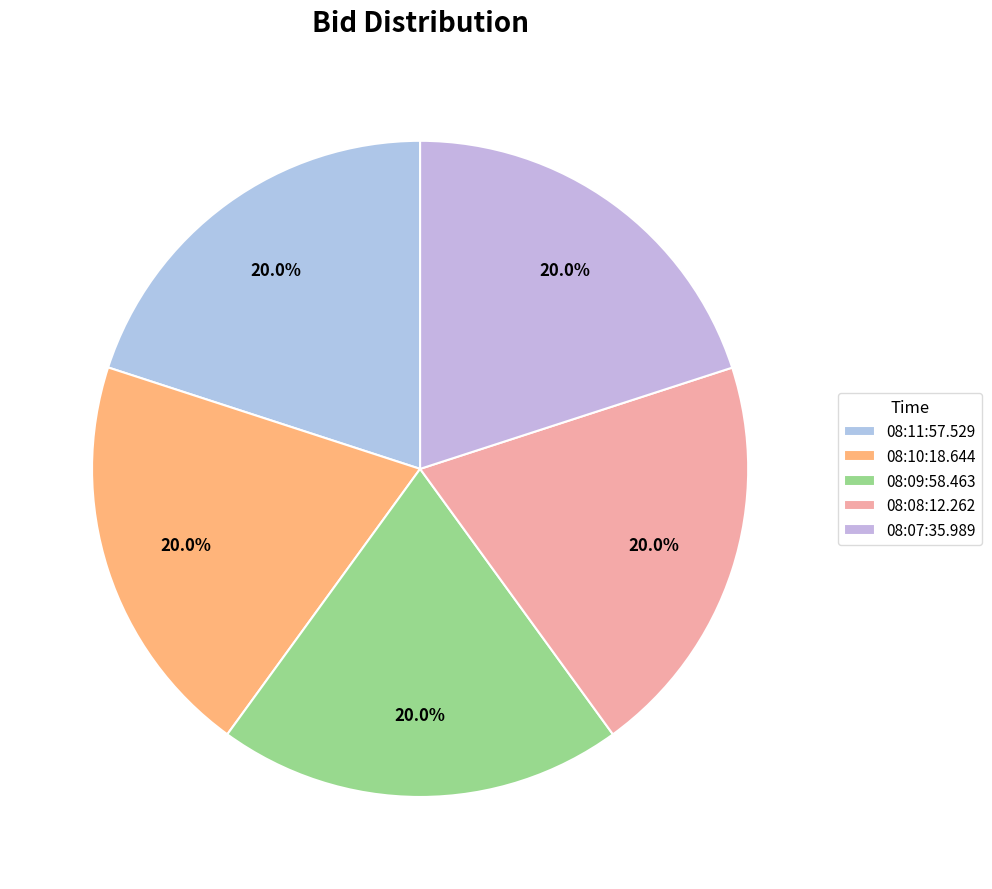

Does 08:09:58.463 represent more than half of the total?

No